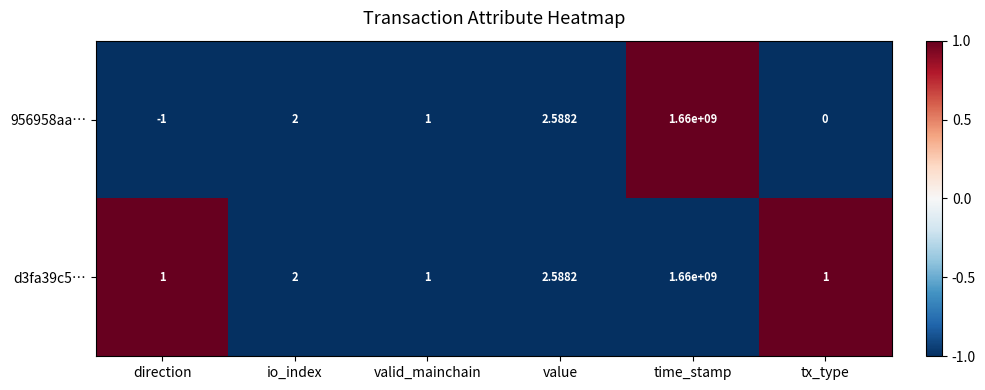

Rank the series by their average value, from highest to lowest.

d3fa39c5…, 956958aa…